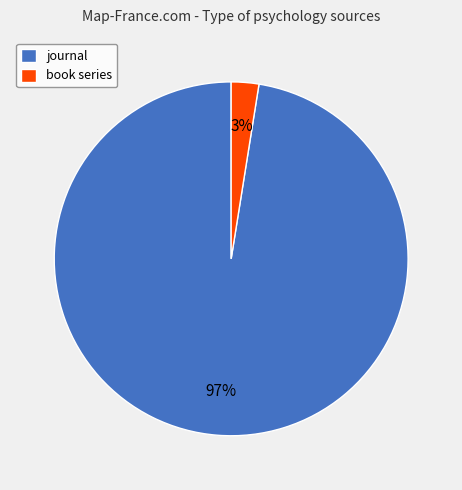

What percentage is the journal slice, to the nearest percent?

97%